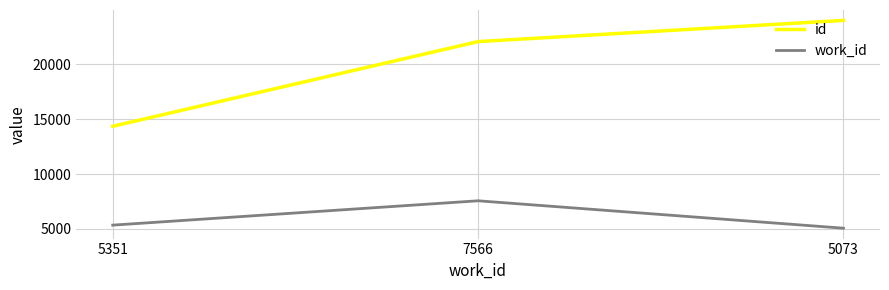

Which category has the lowest value across all series?

5073